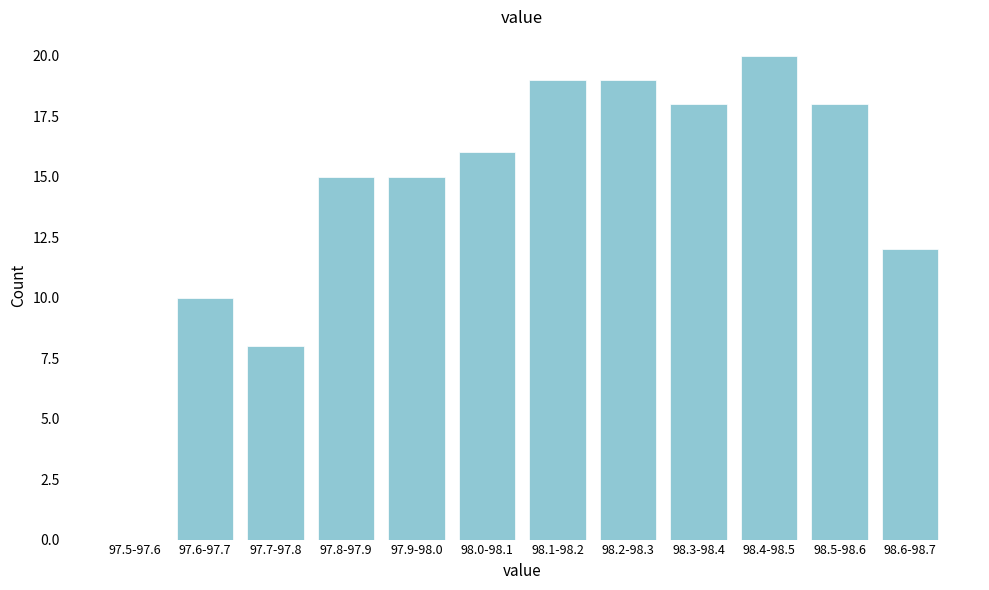

Reading left to right, list all the values displayed in this chart.

97.5-97.6=0	97.6-97.7=10	97.7-97.8=8	97.8-97.9=15	97.9-98.0=15	98.0-98.1=16	98.1-98.2=19	98.2-98.3=19	98.3-98.4=18	98.4-98.5=20	98.5-98.6=18	98.6-98.7=12